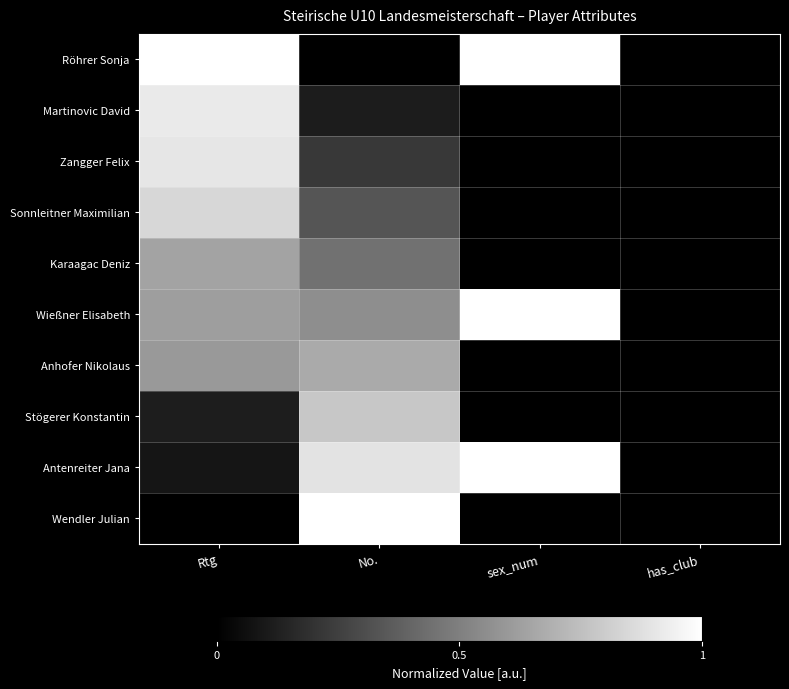

Reading left to right, list all the values displayed in this chart.

Röhrer Sonja: Rtg=1.0	No.=0.0	sex_num=1.0	has_club=0.0
Martinovic David: Rtg=0.9	No.=0.1	sex_num=0.0	has_club=0.0
Zangger Felix: Rtg=0.9	No.=0.2	sex_num=0.0	has_club=0.0
Sonnleitner Maximilian: Rtg=0.8	No.=0.3	sex_num=0.0	has_club=0.0
Karaagac Deniz: Rtg=0.6	No.=0.4	sex_num=0.0	has_club=0.0
Wießner Elisabeth: Rtg=0.6	No.=0.6	sex_num=1.0	has_club=0.0
Anhofer Nikolaus: Rtg=0.6	No.=0.7	sex_num=0.0	has_club=0.0
Stögerer Konstantin: Rtg=0.1	No.=0.8	sex_num=0.0	has_club=0.0
Antenreiter Jana: Rtg=0.1	No.=0.9	sex_num=1.0	has_club=0.0
Wendler Julian: Rtg=0.0	No.=1.0	sex_num=0.0	has_club=0.0